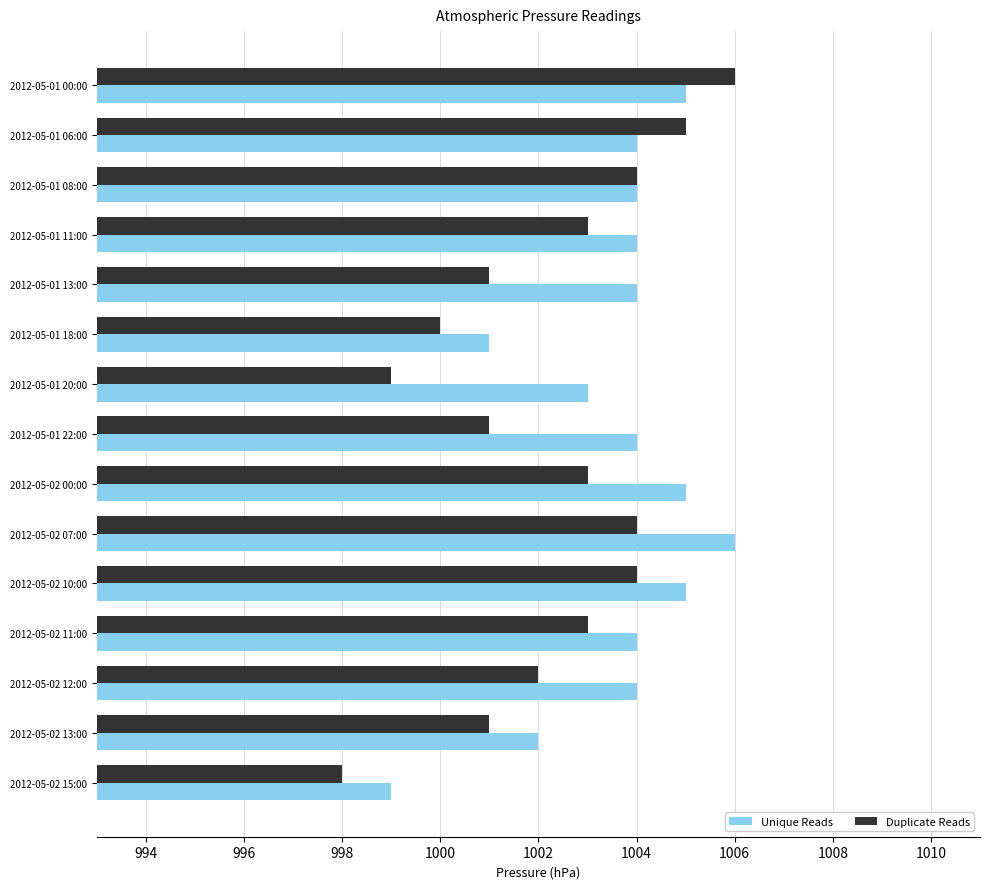

Count the Unique Reads values in the range 1003 to 1005.

11